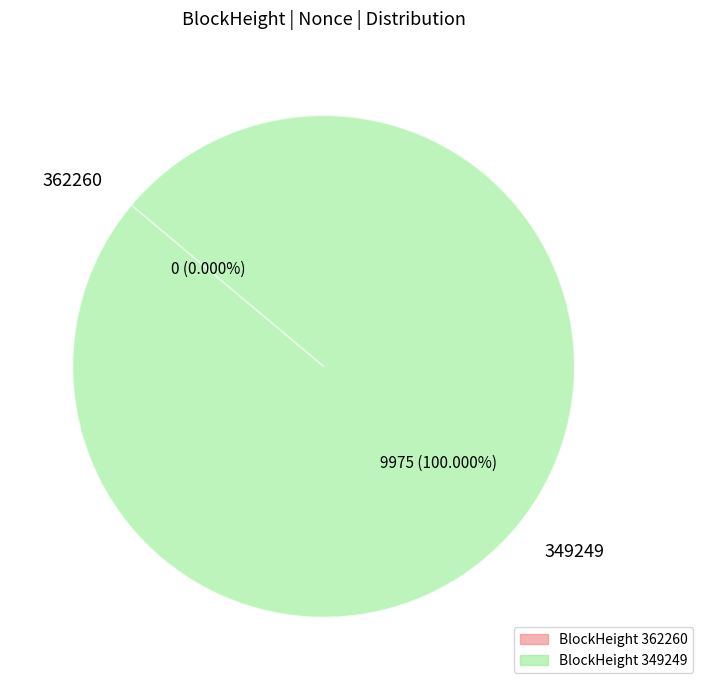

True or false: 362260 accounts for 9% of the total.

False